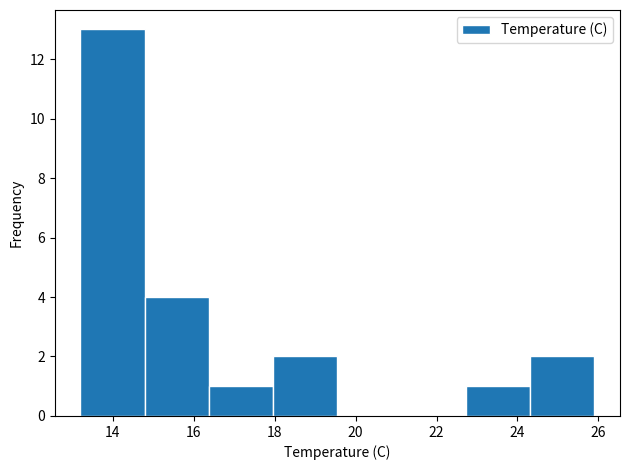

Reading left to right, transcribe this chart: for each bar, give the range it covers on the x-axis and its height. Neither the bar edges nor the heights are printed on the chart, so give them approximately, as read against the axes.

13.2 to 14.8: 13
14.8 to 16.4: 4
16.4 to 18.0: 1
18.0 to 19.6: 2
19.6 to 21.2: 0
21.2 to 22.8: 0
22.8 to 24.4: 1
24.4 to 26.0: 2